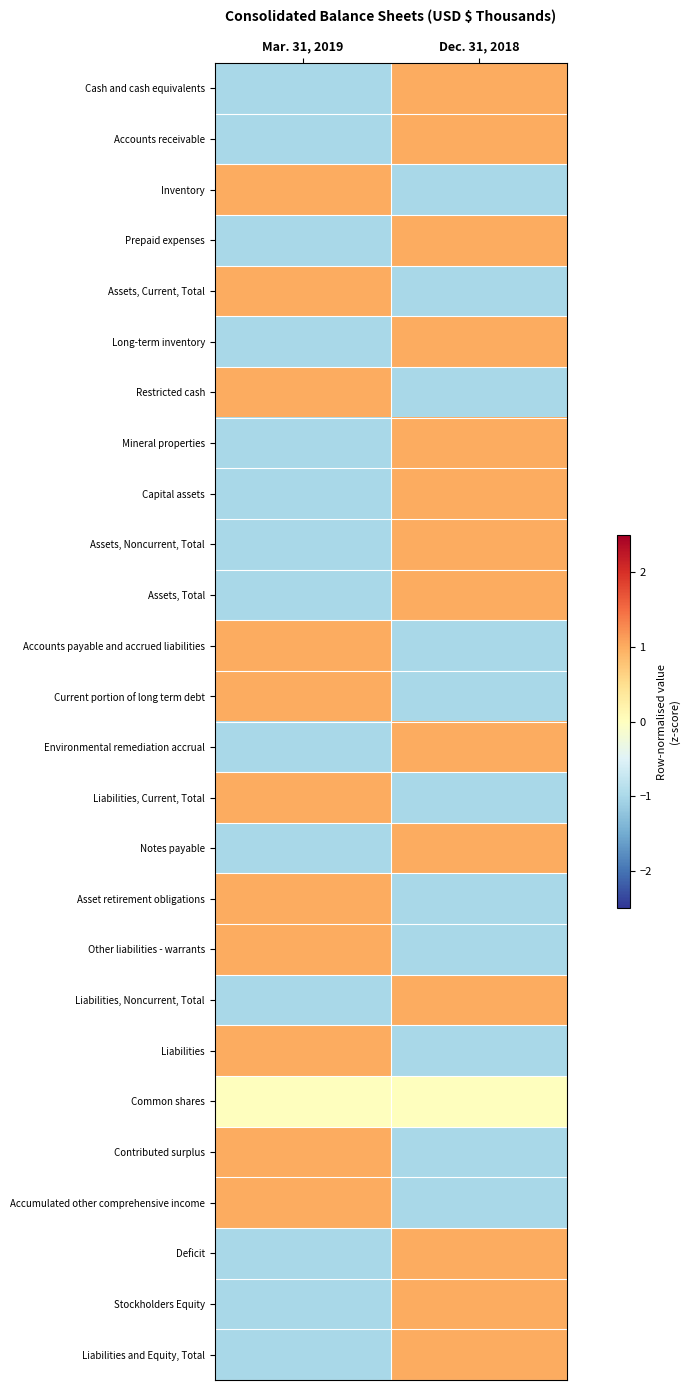

Reading left to right, list all the values displayed in this chart.

Cash and cash equivalents: Mar. 31, 2019=-1	Dec. 31, 2018=1
Accounts receivable: Mar. 31, 2019=-1	Dec. 31, 2018=1
Inventory: Mar. 31, 2019=1	Dec. 31, 2018=-1
Prepaid expenses: Mar. 31, 2019=-1	Dec. 31, 2018=1
Assets, Current, Total: Mar. 31, 2019=1	Dec. 31, 2018=-1
Long-term inventory: Mar. 31, 2019=-1	Dec. 31, 2018=1
Restricted cash: Mar. 31, 2019=1	Dec. 31, 2018=-1
Mineral properties: Mar. 31, 2019=-1	Dec. 31, 2018=1
Capital assets: Mar. 31, 2019=-1	Dec. 31, 2018=1
Assets, Noncurrent, Total: Mar. 31, 2019=-1	Dec. 31, 2018=1
Assets, Total: Mar. 31, 2019=-1	Dec. 31, 2018=1
Accounts payable and accrued liabilities: Mar. 31, 2019=1	Dec. 31, 2018=-1
Current portion of long term debt: Mar. 31, 2019=1	Dec. 31, 2018=-1
Environmental remediation accrual: Mar. 31, 2019=-1	Dec. 31, 2018=1
Liabilities, Current, Total: Mar. 31, 2019=1	Dec. 31, 2018=-1
Notes payable: Mar. 31, 2019=-1	Dec. 31, 2018=1
Asset retirement obligations: Mar. 31, 2019=1	Dec. 31, 2018=-1
Other liabilities - warrants: Mar. 31, 2019=1	Dec. 31, 2018=-1
Liabilities, Noncurrent, Total: Mar. 31, 2019=-1	Dec. 31, 2018=1
Liabilities: Mar. 31, 2019=1	Dec. 31, 2018=-1
Common shares: Mar. 31, 2019=0	Dec. 31, 2018=0
Contributed surplus: Mar. 31, 2019=1	Dec. 31, 2018=-1
Accumulated other comprehensive income: Mar. 31, 2019=1	Dec. 31, 2018=-1
Deficit: Mar. 31, 2019=-1	Dec. 31, 2018=1
Stockholders Equity: Mar. 31, 2019=-1	Dec. 31, 2018=1
Liabilities and Equity, Total: Mar. 31, 2019=-1	Dec. 31, 2018=1